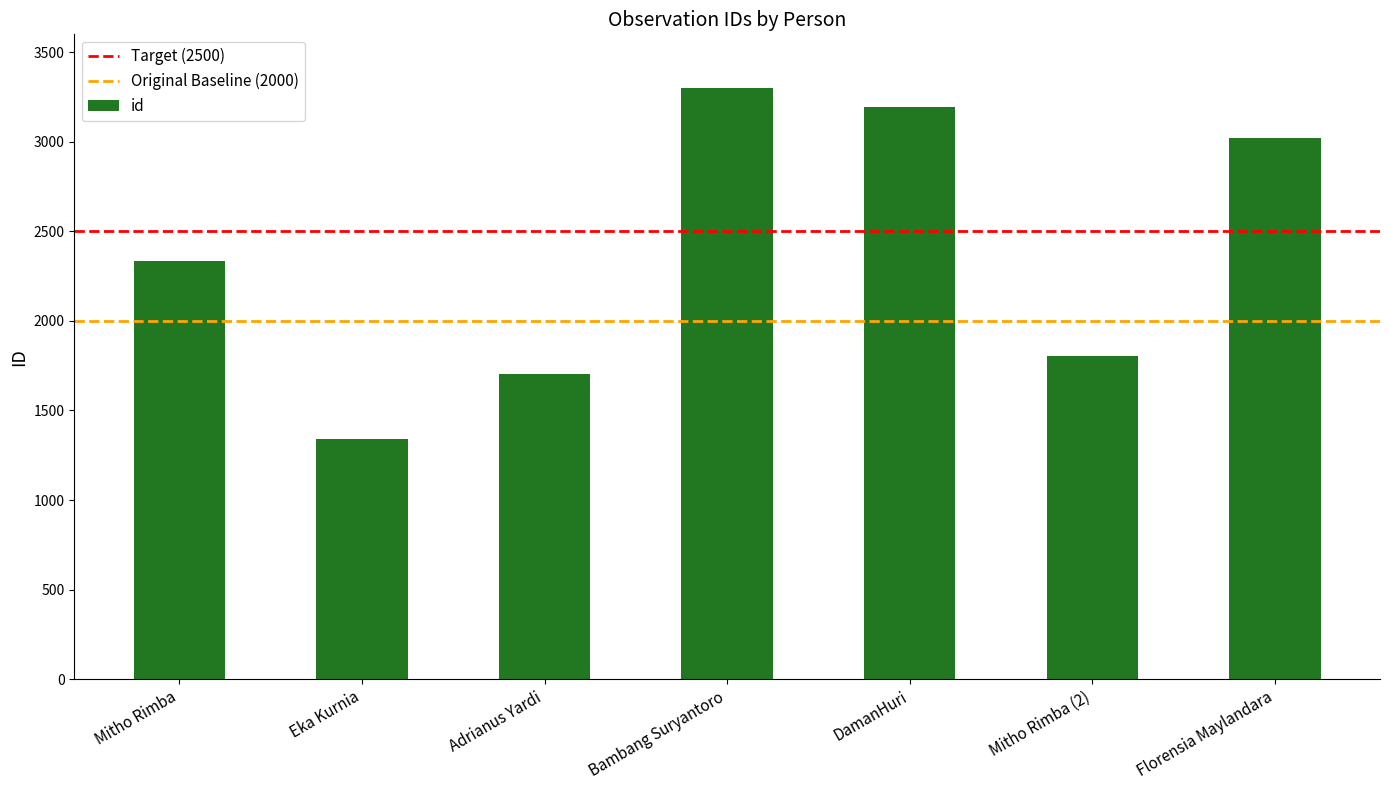

What is the label of the 5th bar from the right?

Adrianus Yardi